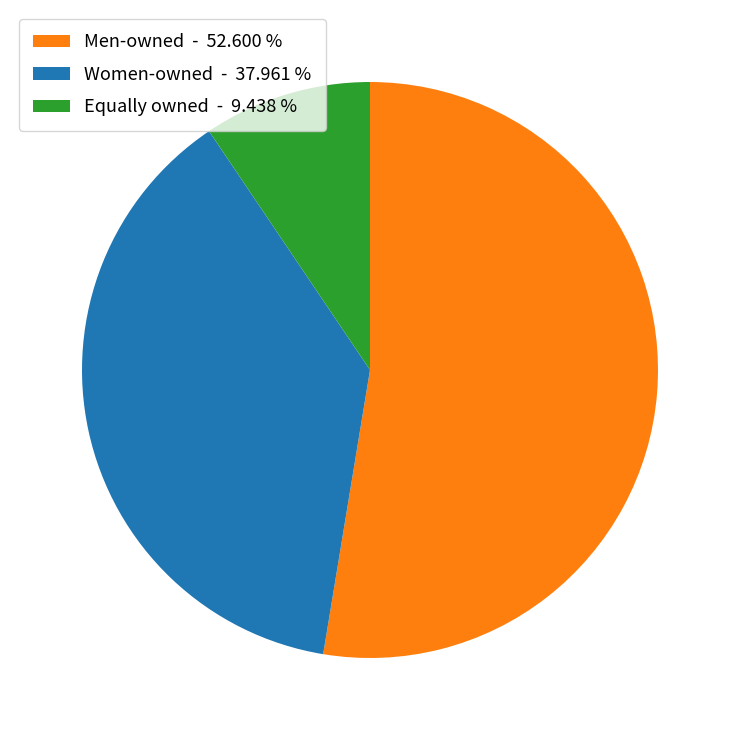

Which has a higher value, Equally owned - 9.438 % or Men-owned - 52.600 %?

Men-owned - 52.600 %